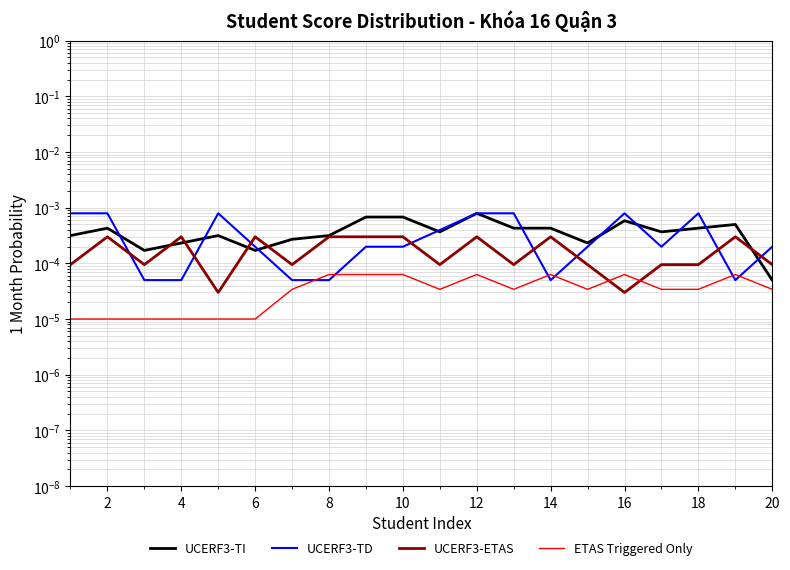

Count the number of categories in the chart.

20